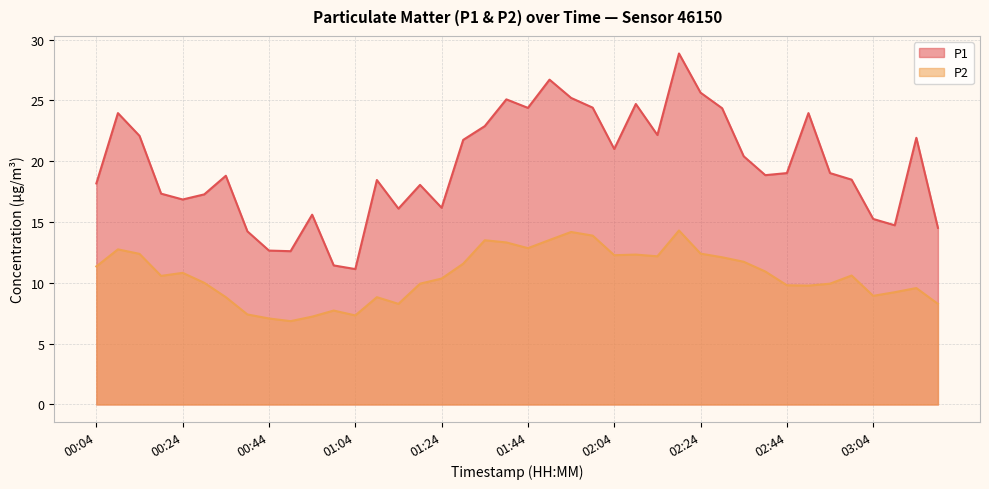

True or false: P1 and P2 cross at least once.

False